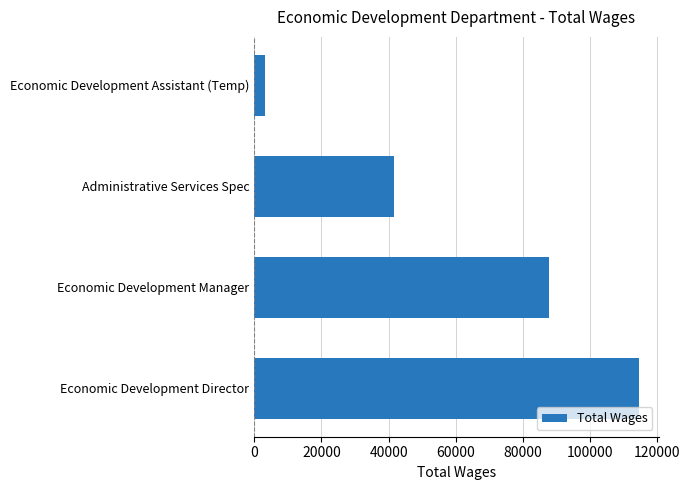

Which category has the lowest value across all series?

Economic Development Assistant (Temp)